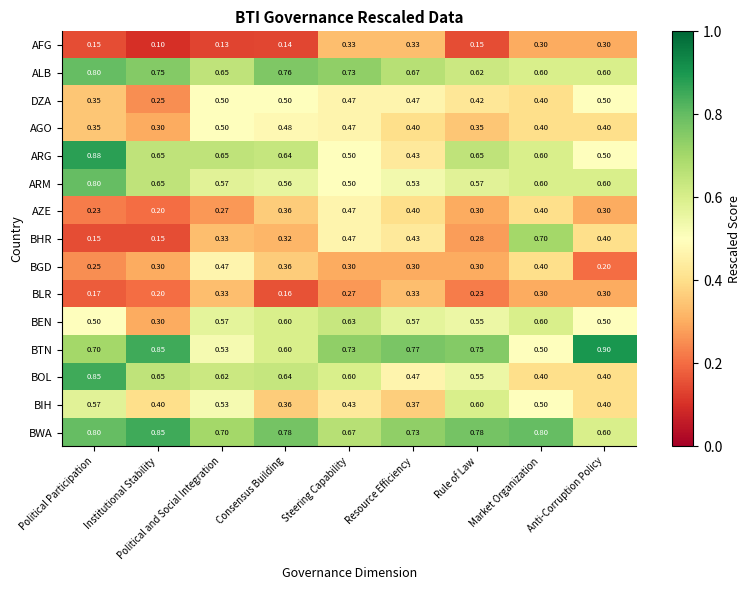

Is the value of BGD at Political Participation greater than the value of AZE at Resource Efficiency?

No